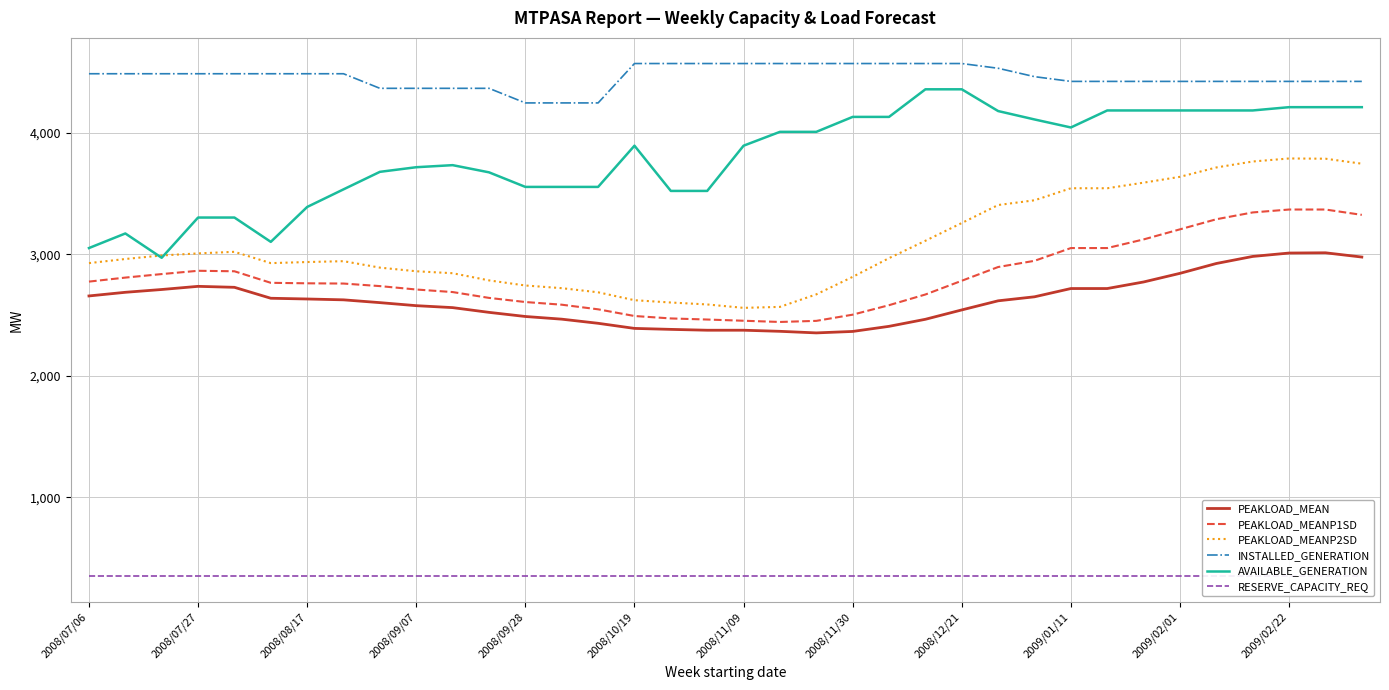

True or false: RESERVE_CAPACITY_REQ and AVAILABLE_GENERATION cross at least once.

False